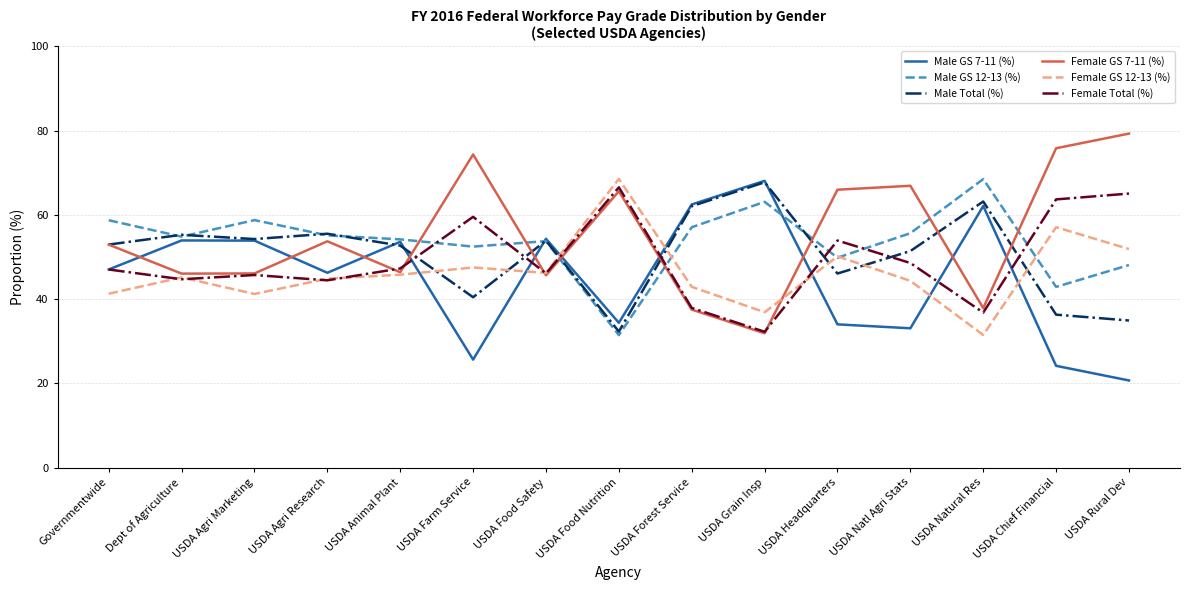

At which label does Female Total (%) first exceed 47?

Governmentwide